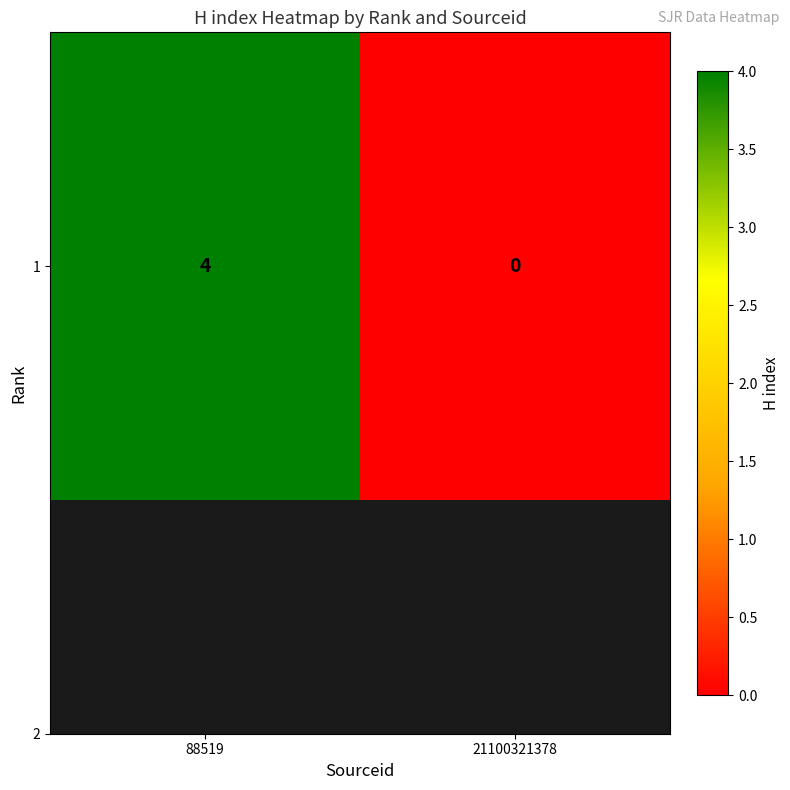

Where is the data nearest to the value 2?

88519